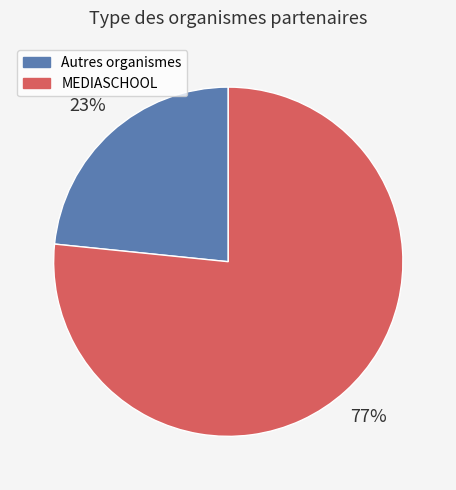

Rank the categories by value from lowest to highest.

Autres organismes, MEDIASCHOOL